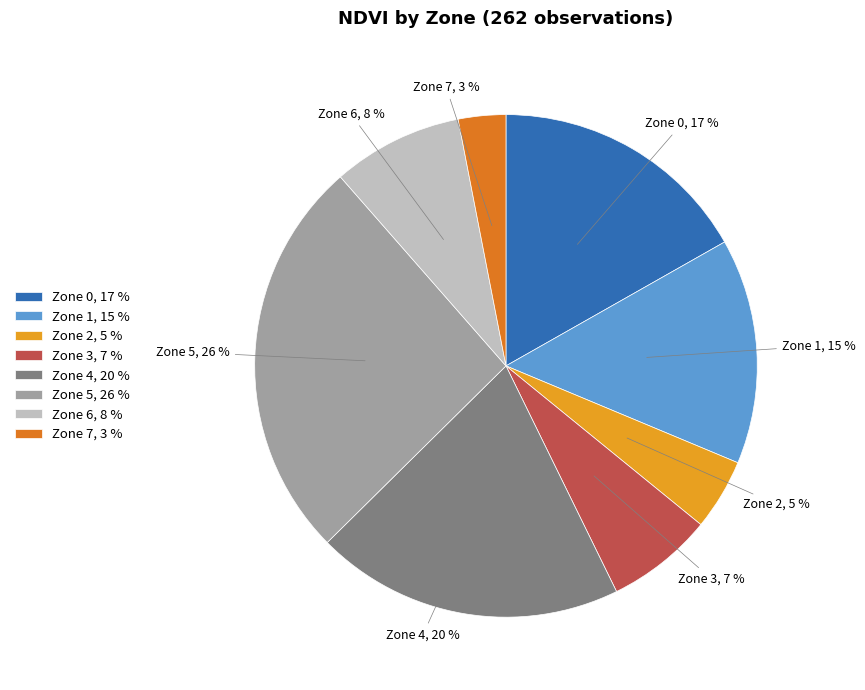

Is the sum of Zone 7, 3 % and Zone 2, 5 % greater than half?

No